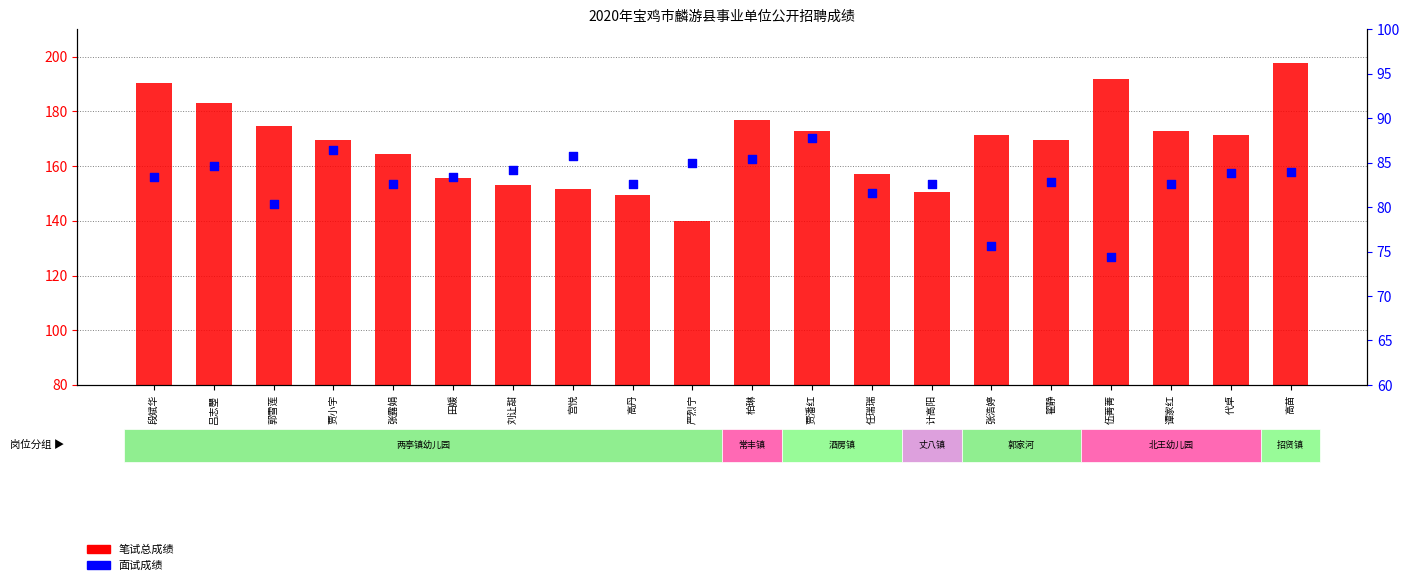

At which category is the sum across all series the highest?

高苗